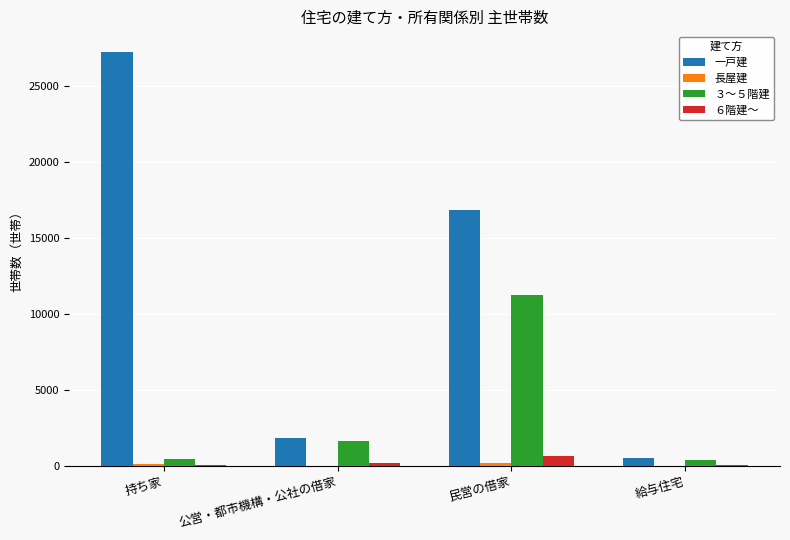

Where is 一戸建 nearest to the value 13881?

民営の借家